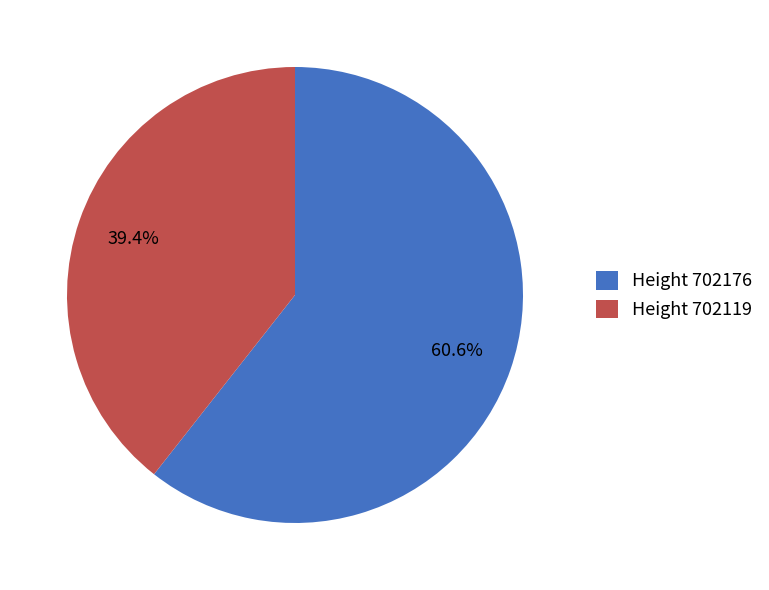

Do Height 702119 and Height 702176 together represent more than half of the pie?

Yes